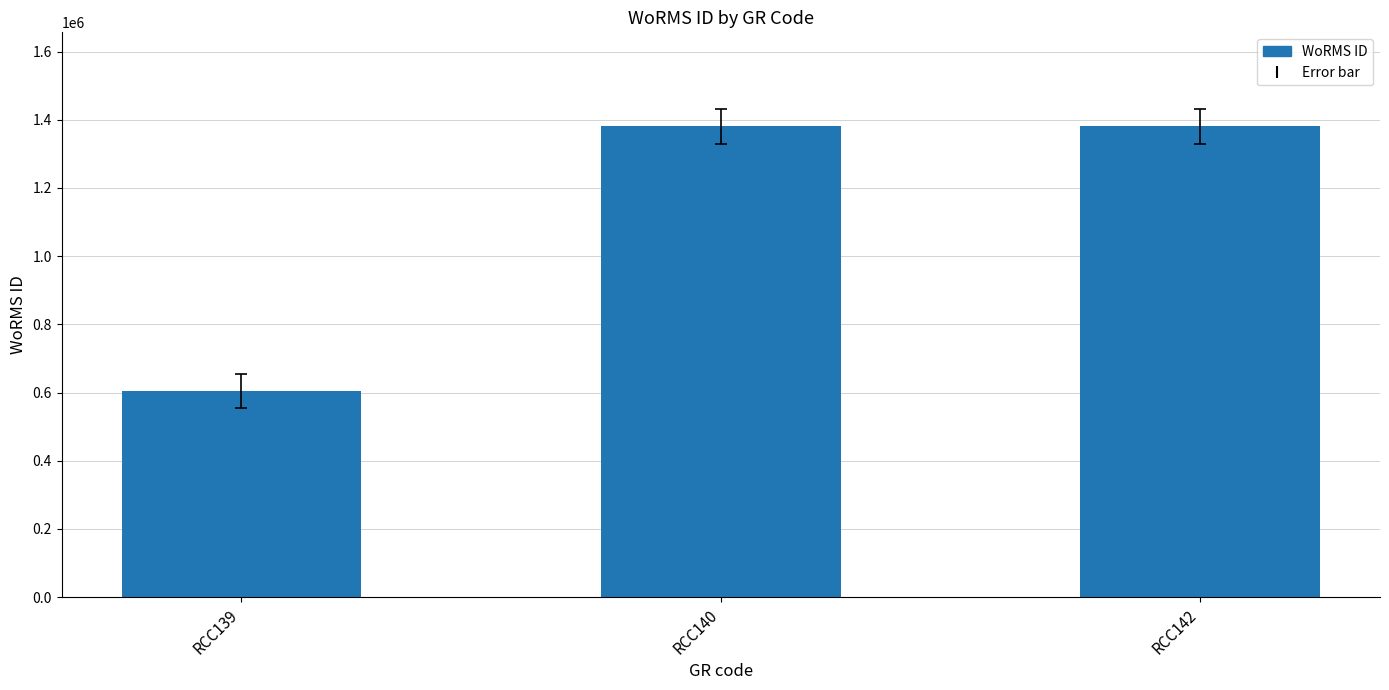

What is the change in value from RCC139 to RCC142?

+776973